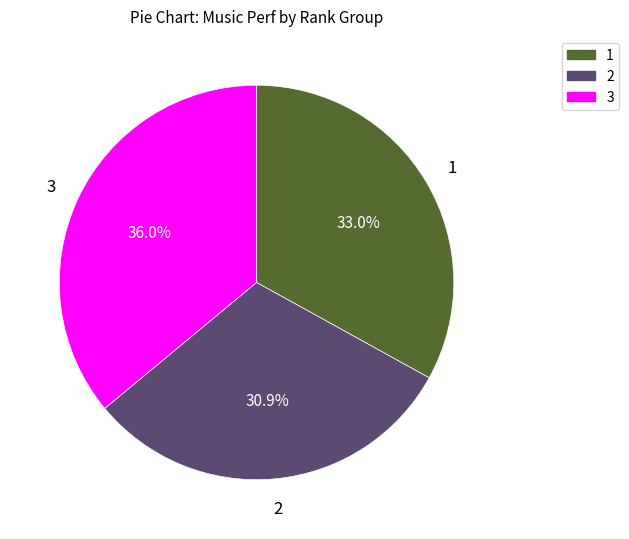

Rank the categories by value from highest to lowest.

3, 1, 2